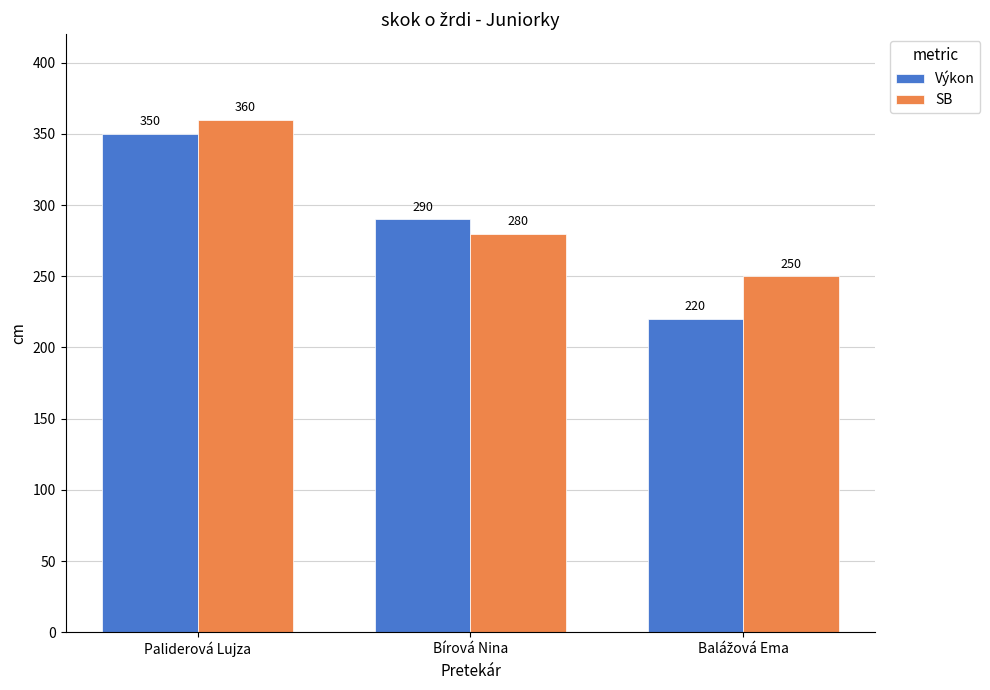

What is the sum of all Výkon values?

860